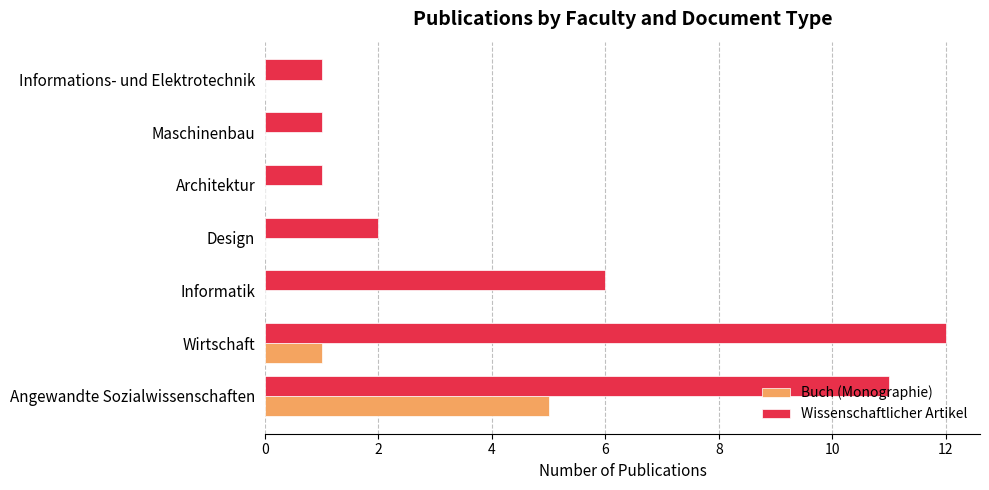

What is the sum of the Wissenschaftlicher Artikel values at Maschinenbau and Wirtschaft?

13